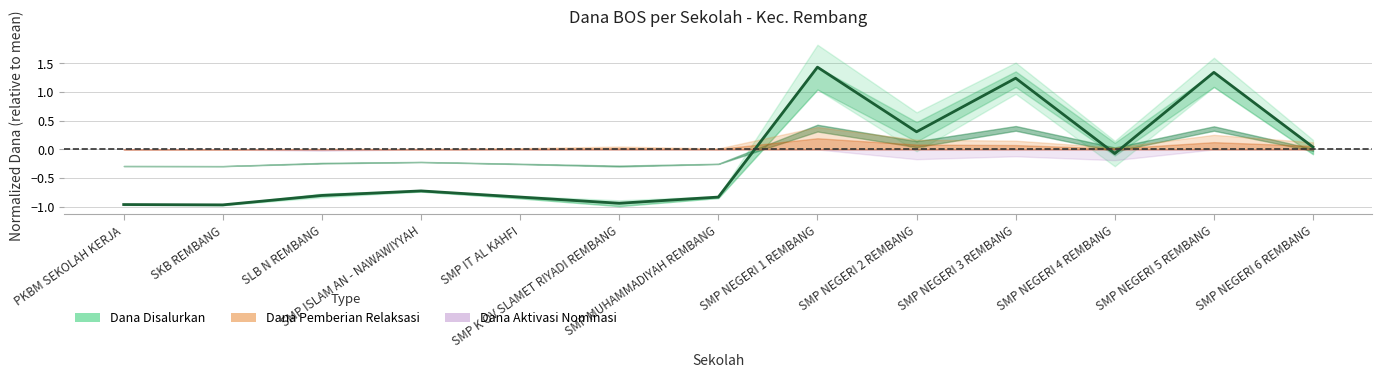

What is the label of the 13th point from the right?

PKBM SEKOLAH KERJA